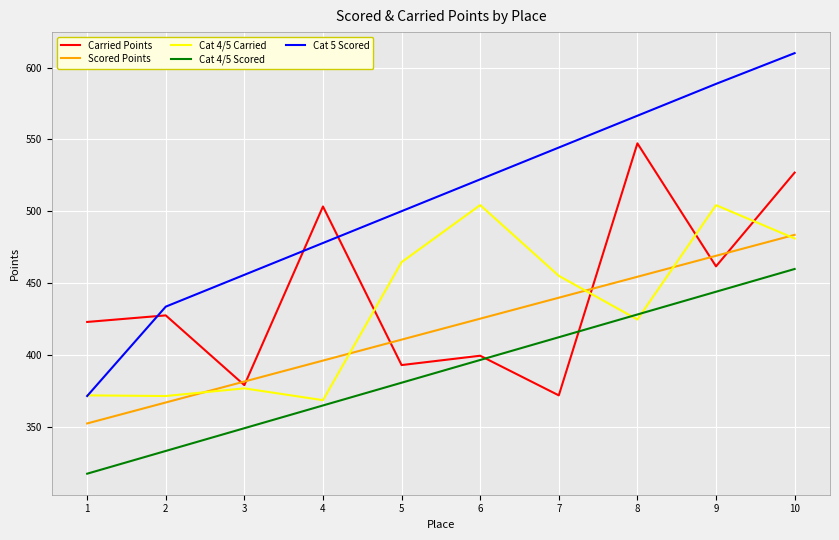

Where do Cat 4/5 Scored and Cat 4/5 Carried first cross each other?

7 and 8